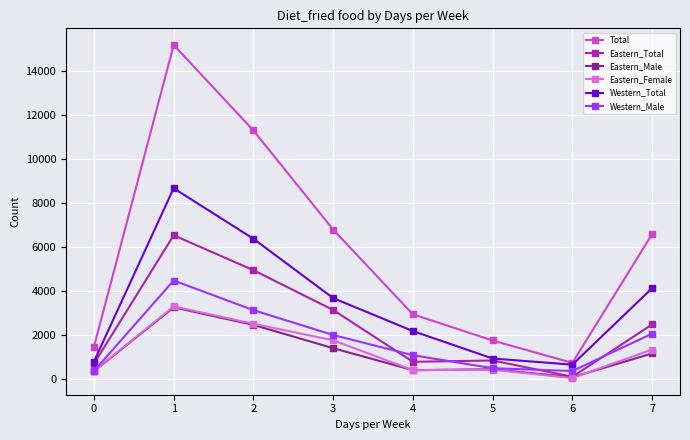

What is the difference between the Eastern_Female values at 7 and 6?

1300